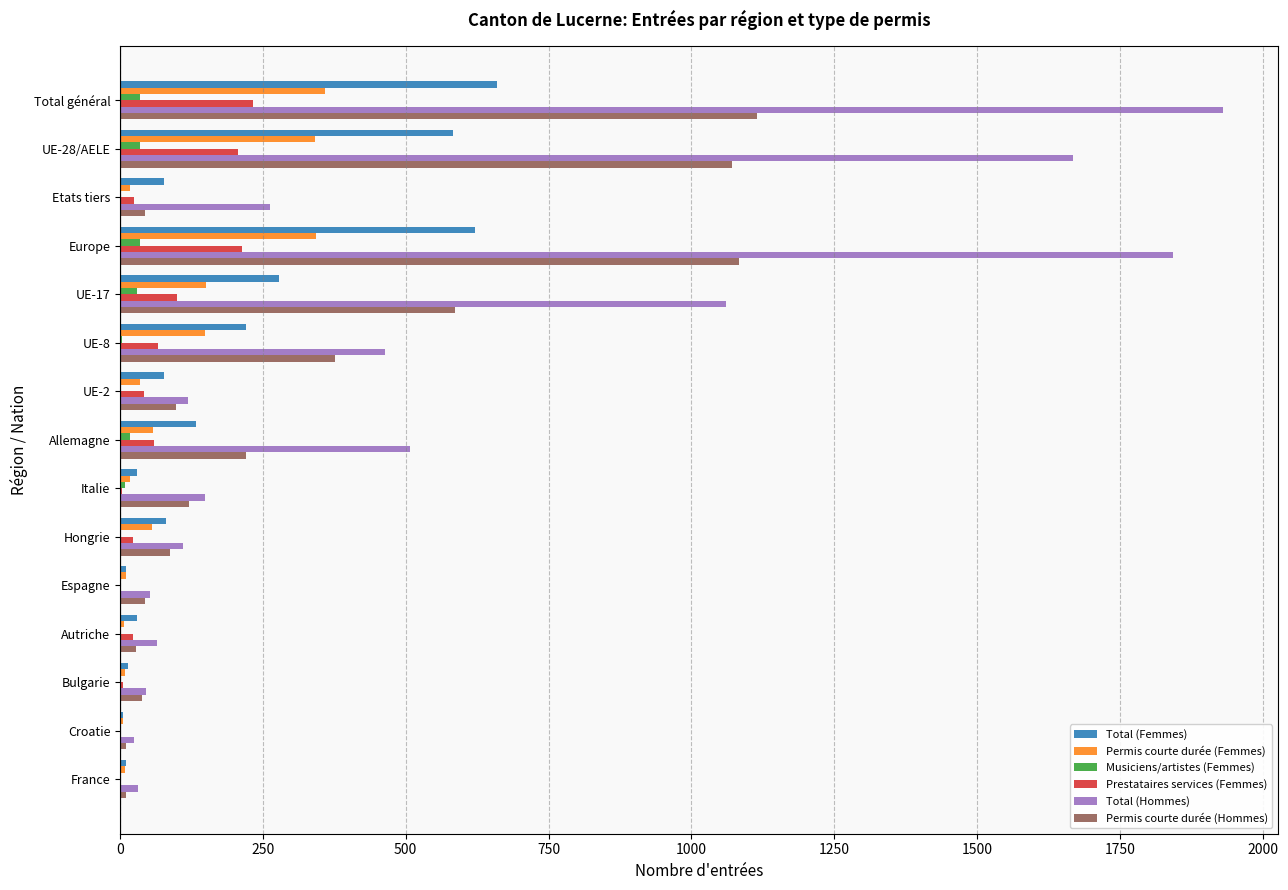

Which series has the largest total across all categories?

Total (Hommes)